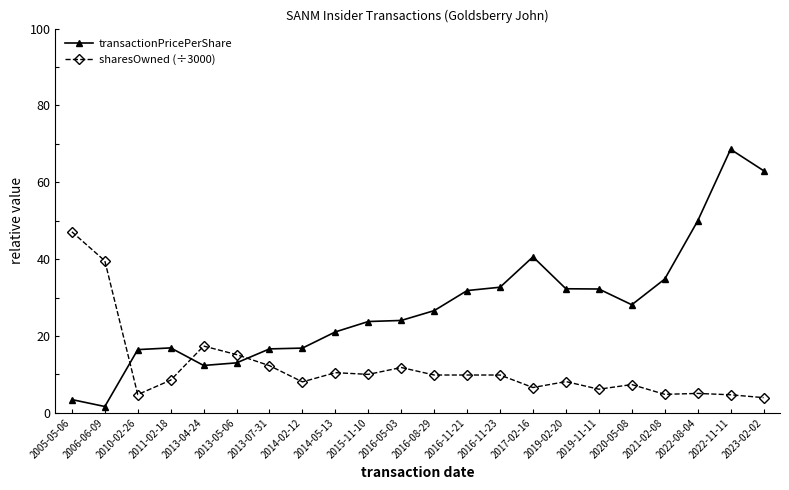

What is the total value across all series at 2015-11-10?

33.8